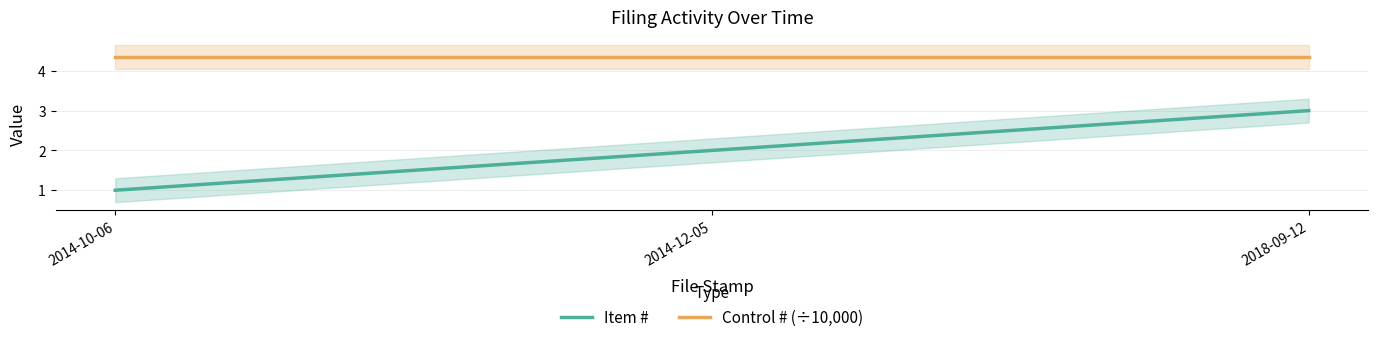

At how many categories does at least one series exceed 2?

3